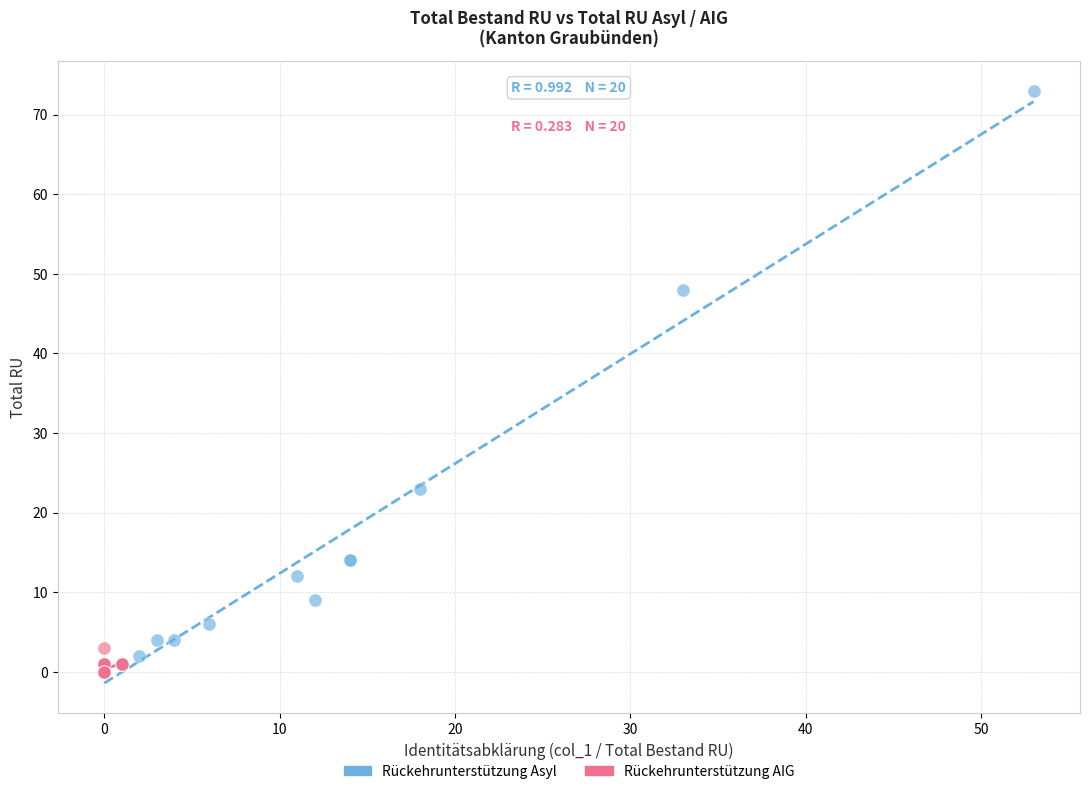

Which series has the widest spread of Y values?

Rückehrunterstützung Asyl